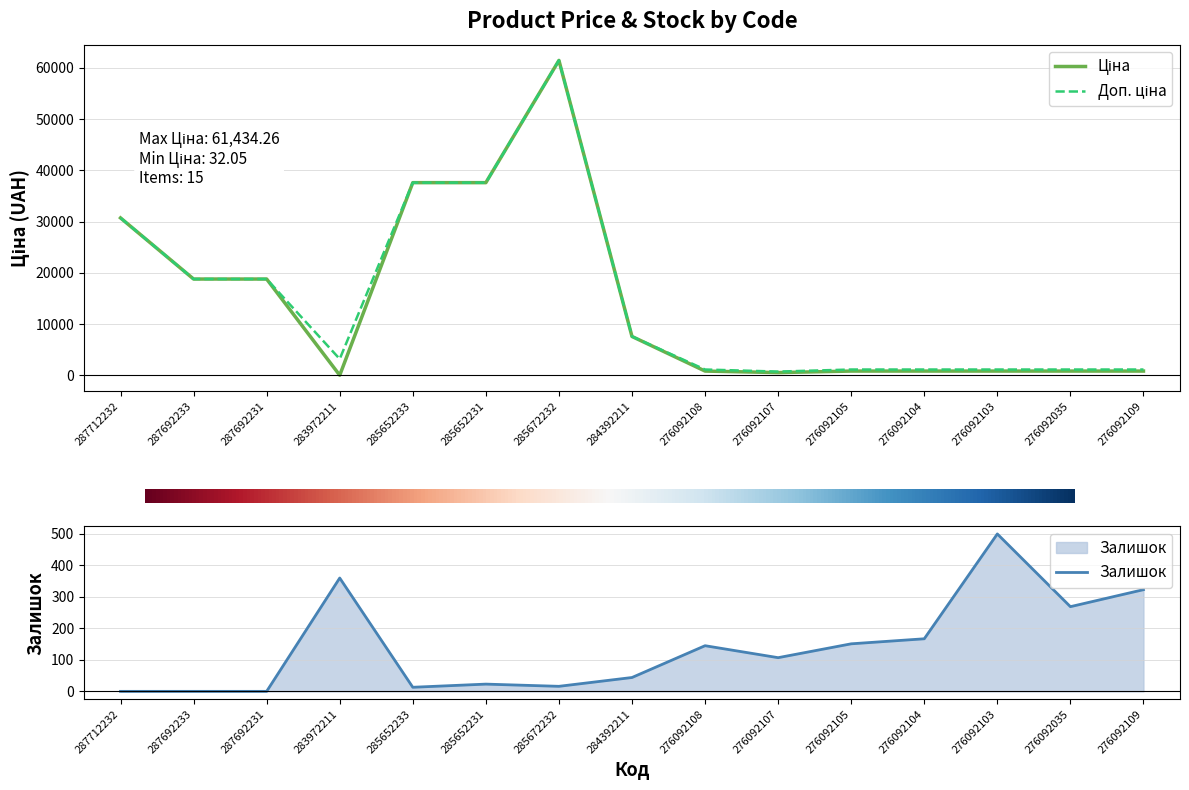

Where does the Ціна series first go above 848?

287712232